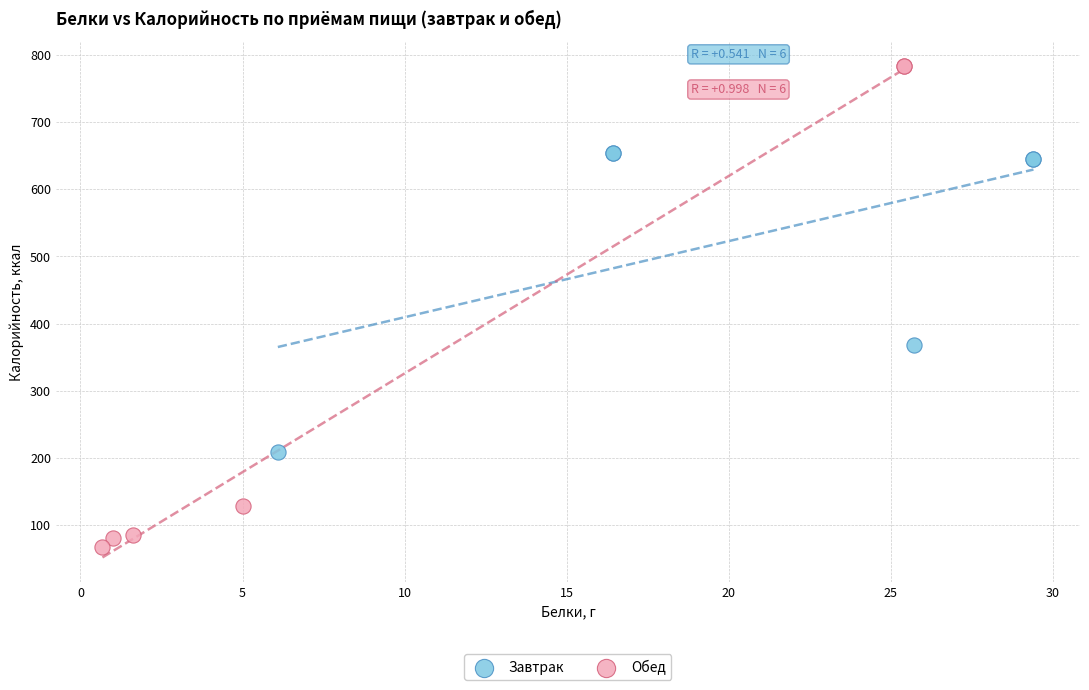

Which series has the largest Y range (max minus min)?

Обед